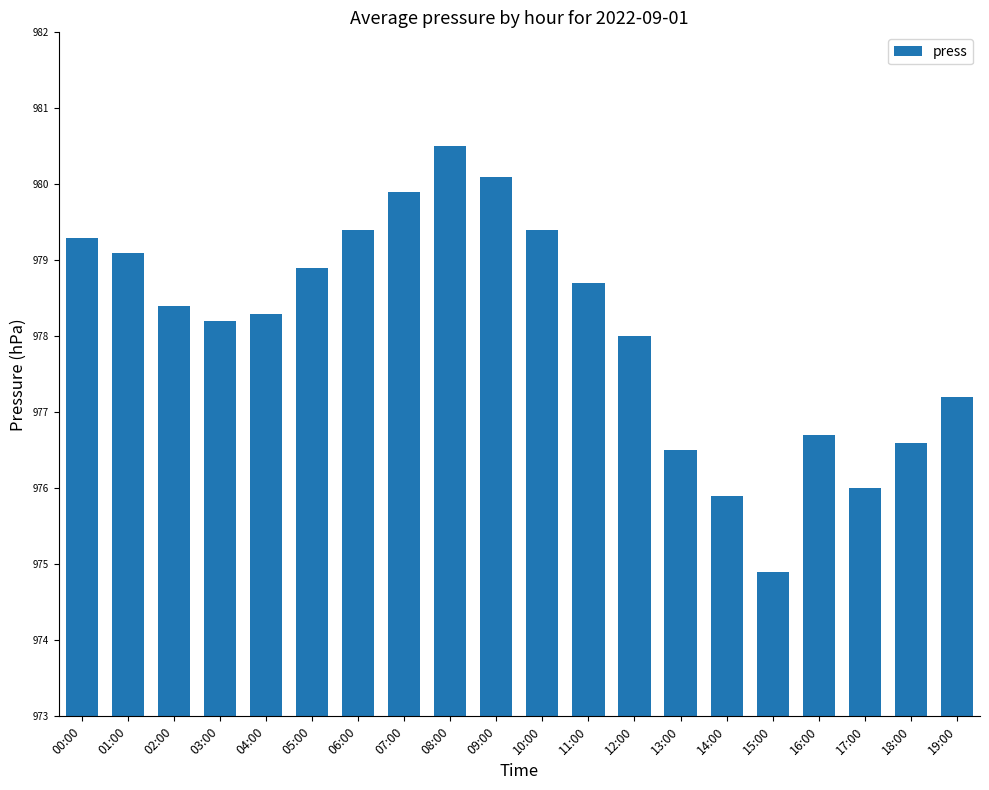

How many bars are there in total?

20